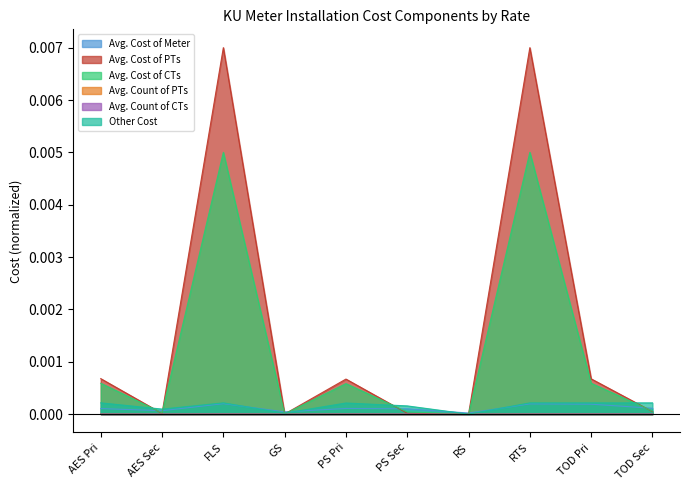

How many categories are shown in the chart?

10